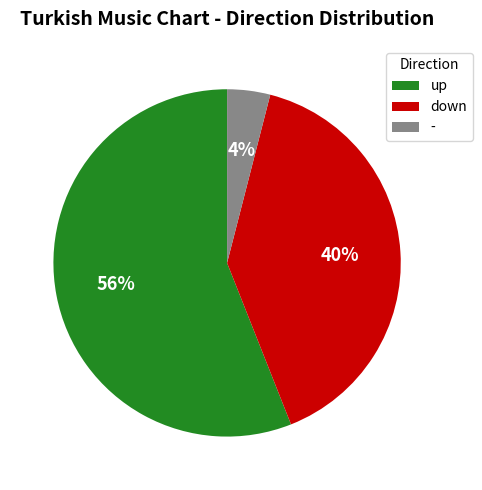

What percentage is the up slice, to the nearest percent?

56%